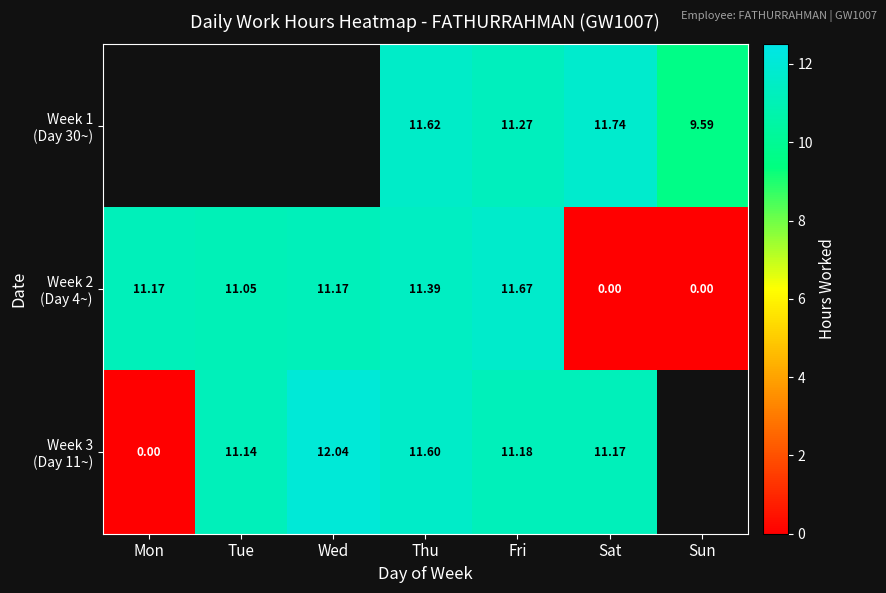

True or false: Week 3 (Day 11~) has a value of 0.0 at Mon.

True